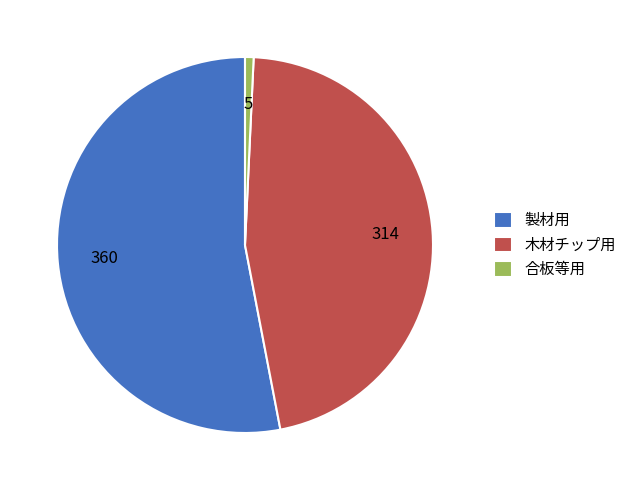

Which has a higher value, 製材用 or 合板等用?

製材用